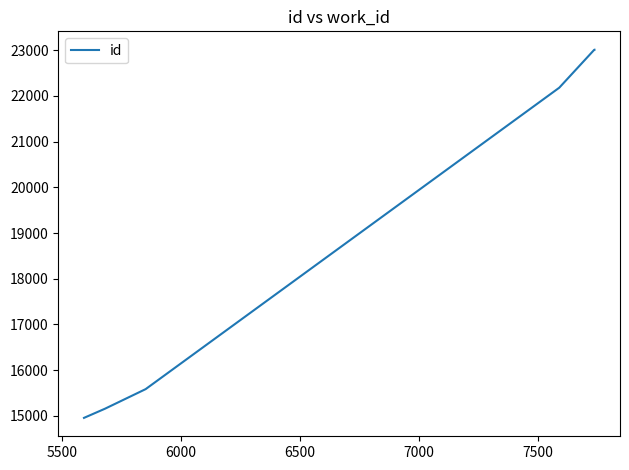

What is the average value?

18983